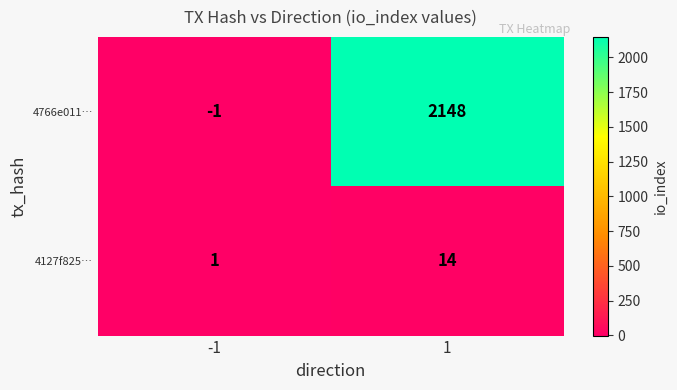

What is the difference between the 4766e011… values at 1 and -1?

2149